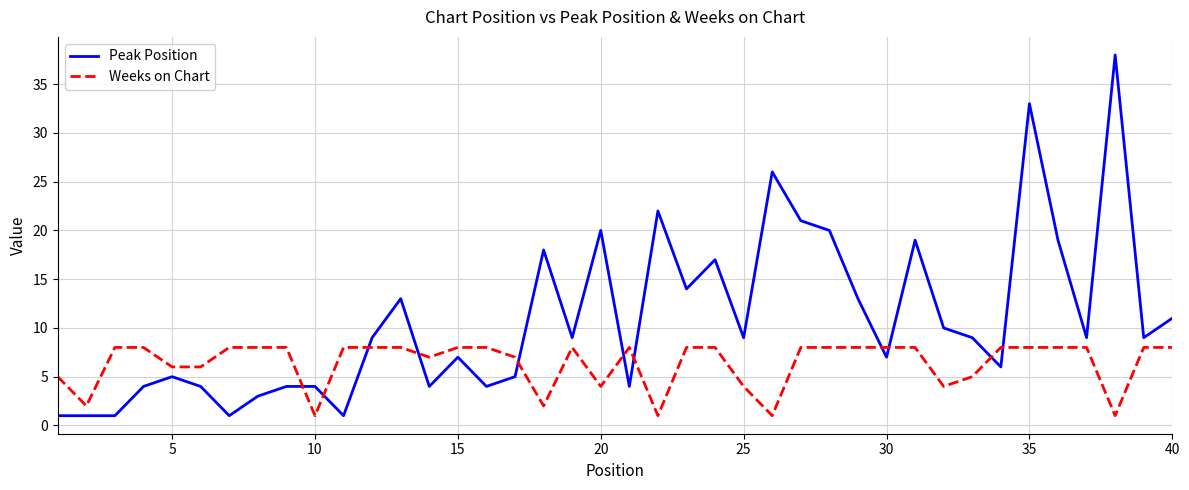

Which series has the largest range (max minus min)?

Peak Position